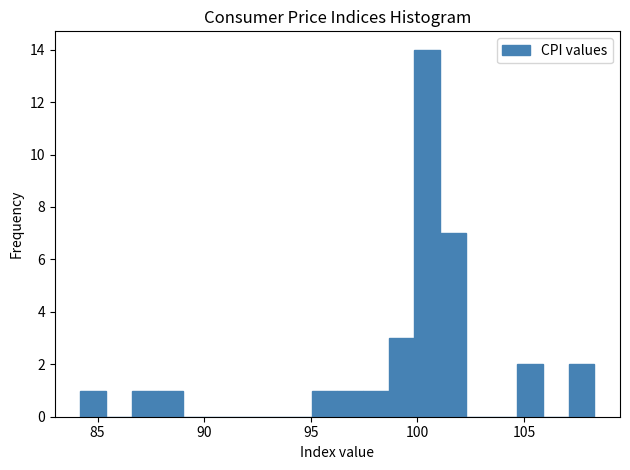

Read against the x-axis, roughly where is the centre of the tallest bar?

100.5